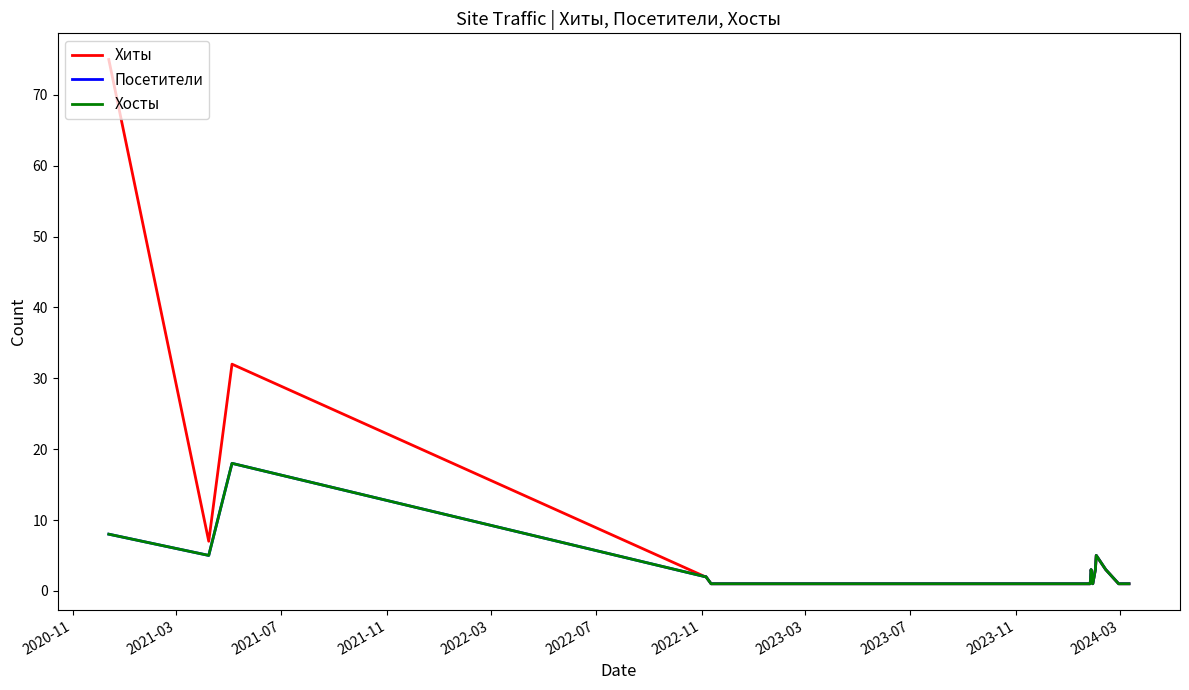

In Посетители, how many points are higher than both neighbors (excluding endpoints)?

3